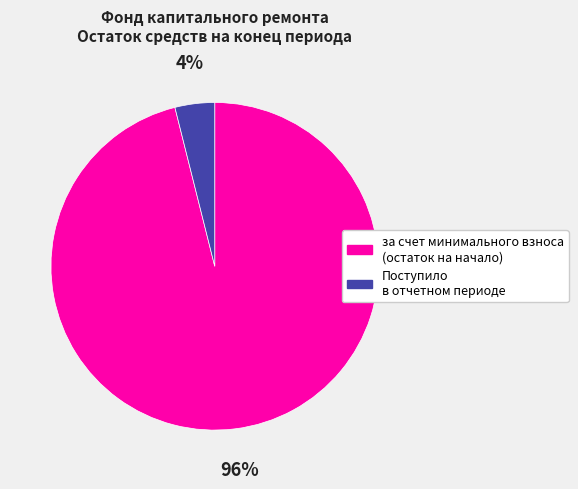

Is there a majority slice in this chart?

Yes